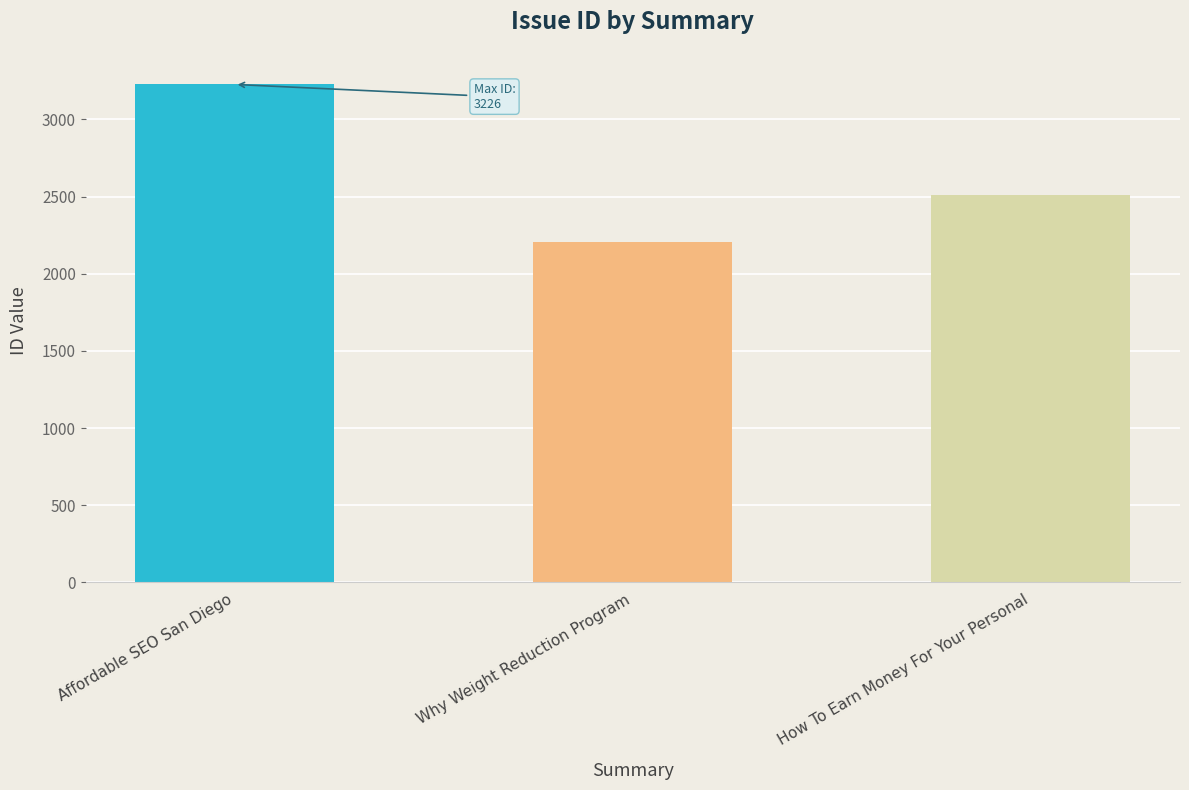

At which category does the chart reach its minimum across all series?

Why Weight Reduction Program